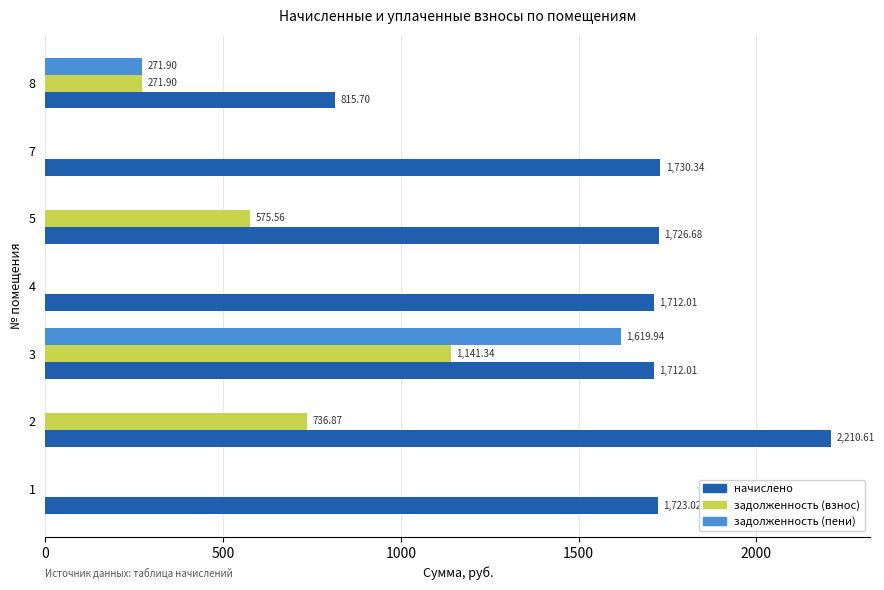

What is the sum of all задолженность (пени) values?

1891.8